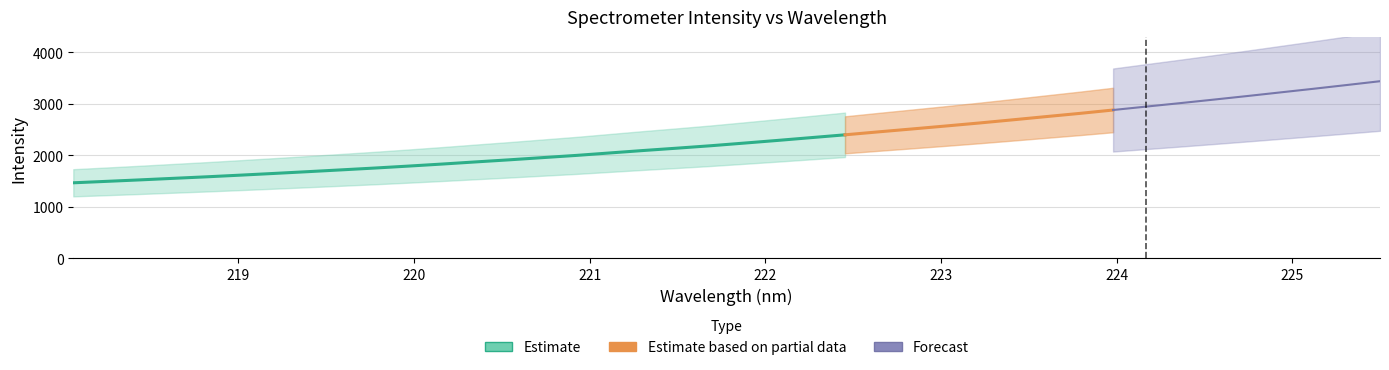

What is the average value?

2296.6